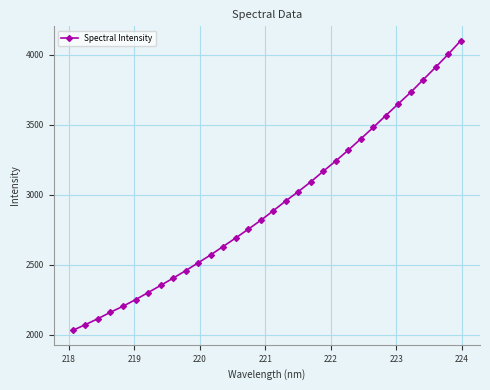

What is the greatest value displayed?

4098.3